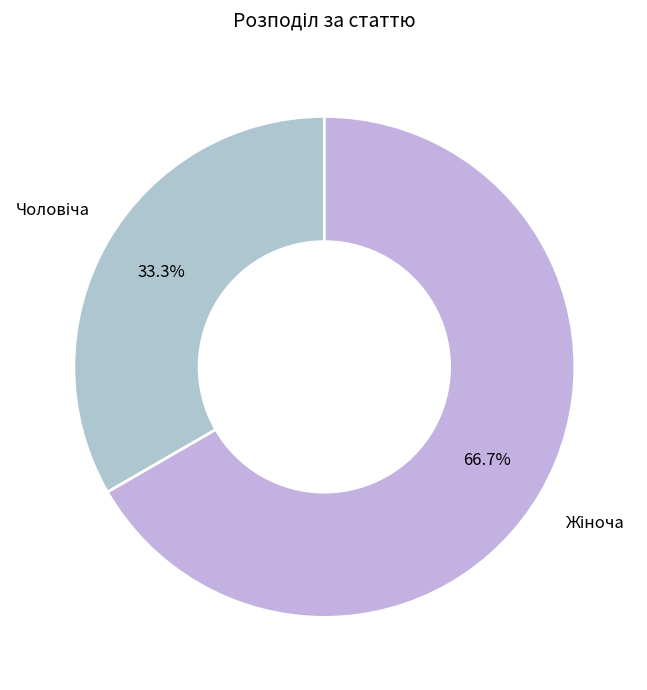

To the nearest percent, what is the average slice percentage?

50%